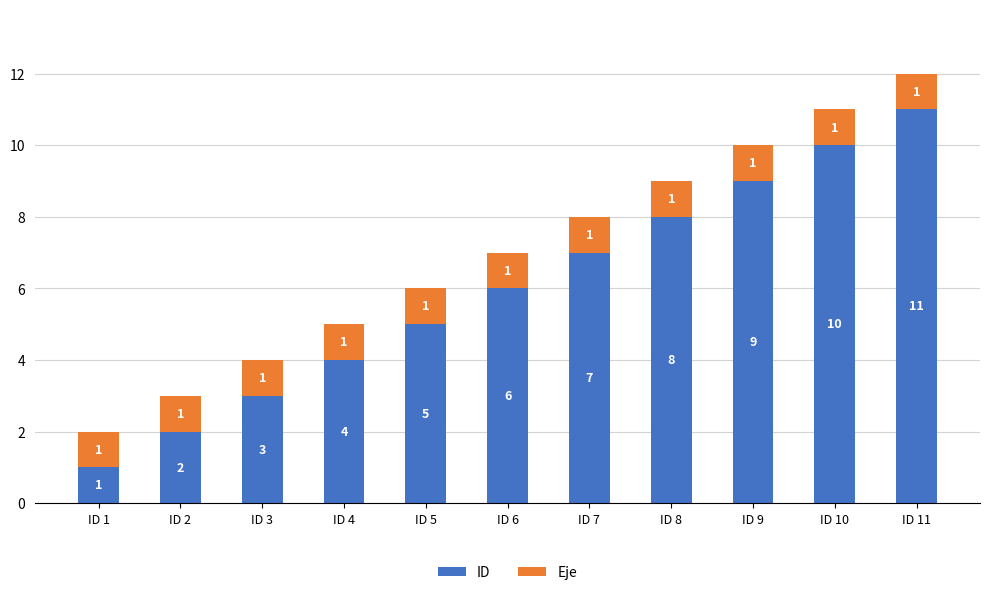

True or false: ID has a value of 12 at ID 8.

False